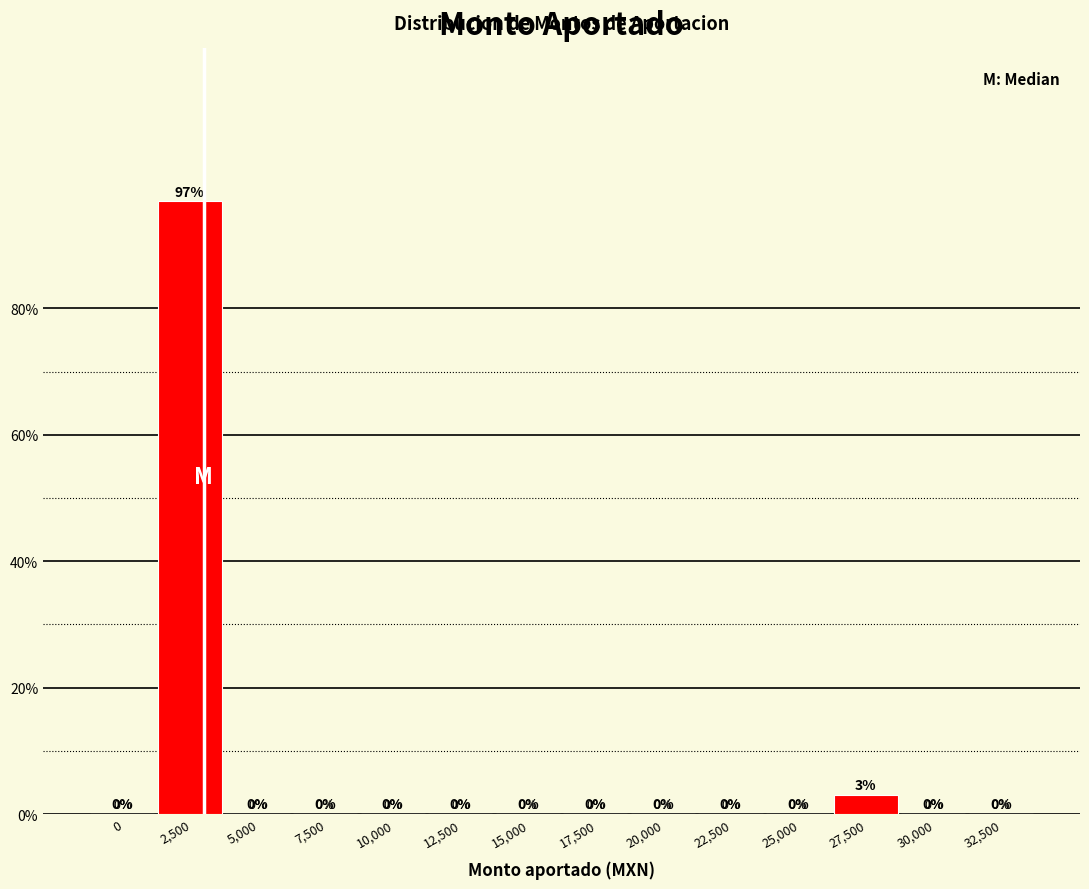

Reading right to left, list all the values displayed in this chart.

32,500=0.0	30,000=0.0	27,500=3.0	25,000=0.0	22,500=0.0	20,000=0.0	17,500=0.0	15,000=0.0	12,500=0.0	10,000=0.0	7,500=0.0	5,000=0.0	2,500=97.0	0=0.0